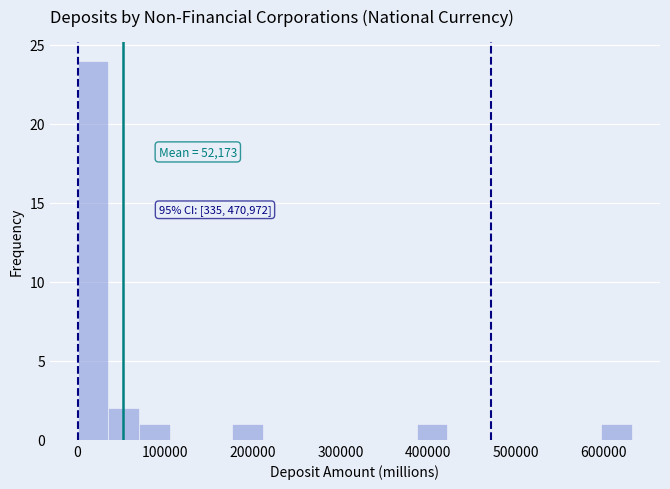

Around what value on the x-axis is the tallest bar? Give the approximate position of its centre, as read against the axis.

20000